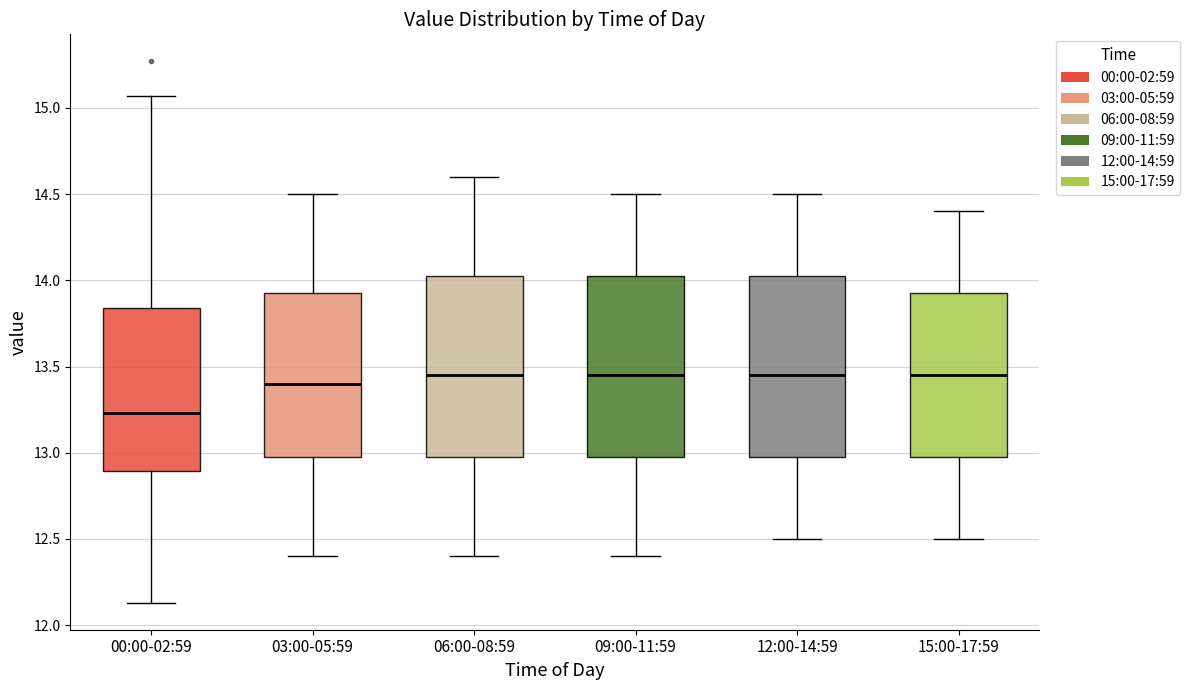

Reading left to right, transcribe this box plot: for each box, give where its median line is, the range the box spans, and where its two whiskers end, as read against the y-axis. The values are not printed on the chart, so give them approximately, as read against the axis.

00:00-02:59: median 13.25, box 12.90 to 13.85, whiskers 12.15 to 15.05
03:00-05:59: median 13.40, box 13.00 to 13.95, whiskers 12.40 to 14.50
06:00-08:59: median 13.45, box 13.00 to 14.05, whiskers 12.40 to 14.60
09:00-11:59: median 13.45, box 13.00 to 14.05, whiskers 12.40 to 14.50
12:00-14:59: median 13.45, box 13.00 to 14.05, whiskers 12.50 to 14.50
15:00-17:59: median 13.45, box 13.00 to 13.95, whiskers 12.50 to 14.40